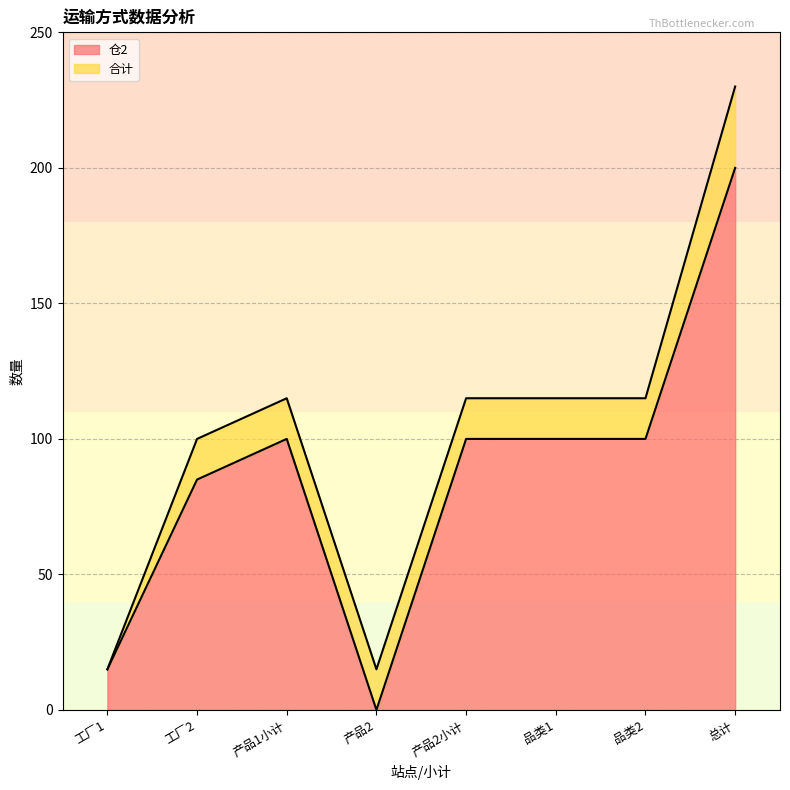

At which category is the sum across all series the highest?

总计